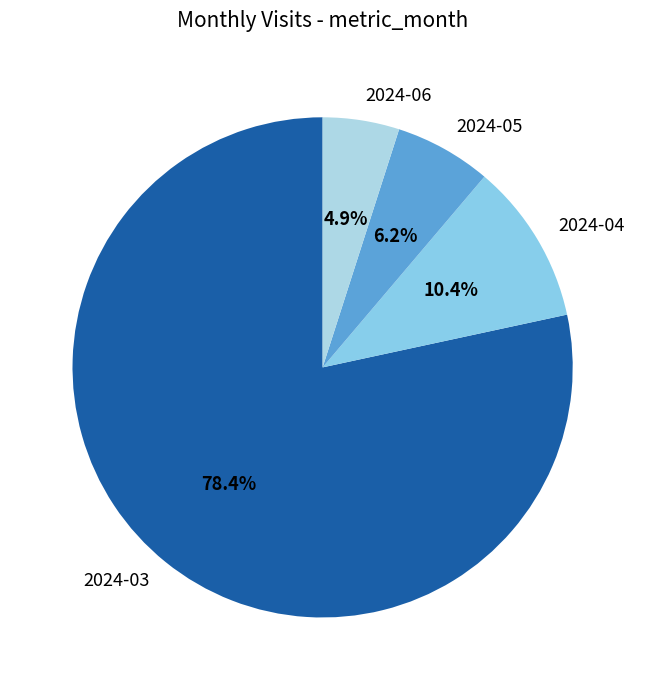

The 2024-03 slice represents 70% of the pie. True or false?

False